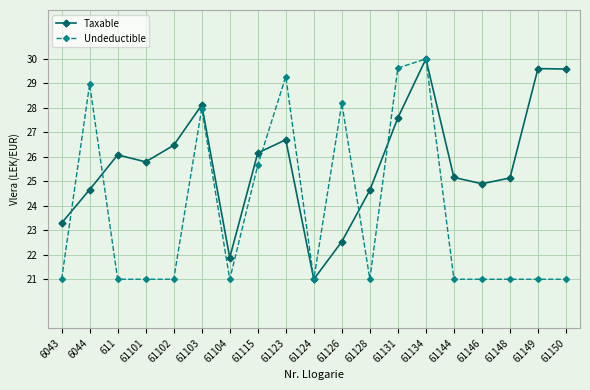

Between 611 and 61134, which series saw the biggest shift?

Undeductible